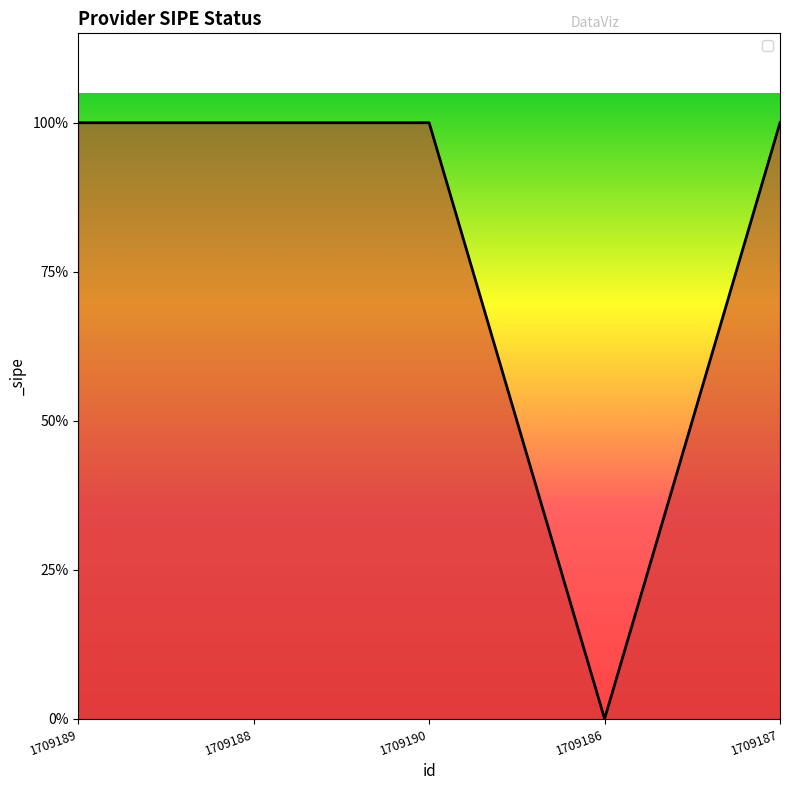

List the labels in order of value, largest first.

1709189, 1709188, 1709190, 1709187, 1709186